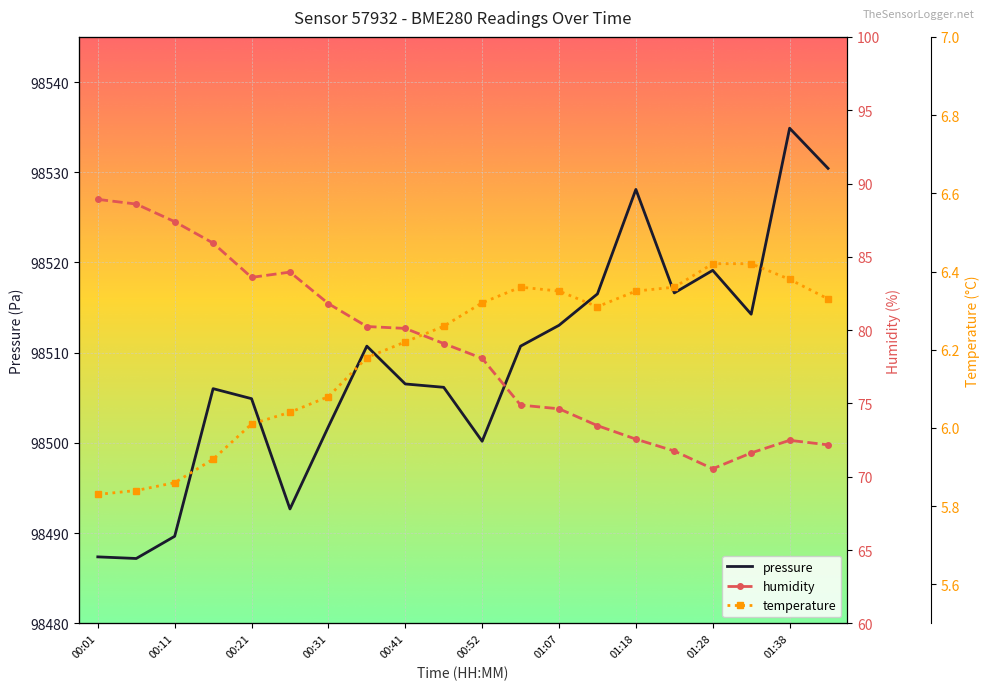

In temperature, how many points are higher than both neighbors (excluding endpoints)?

1